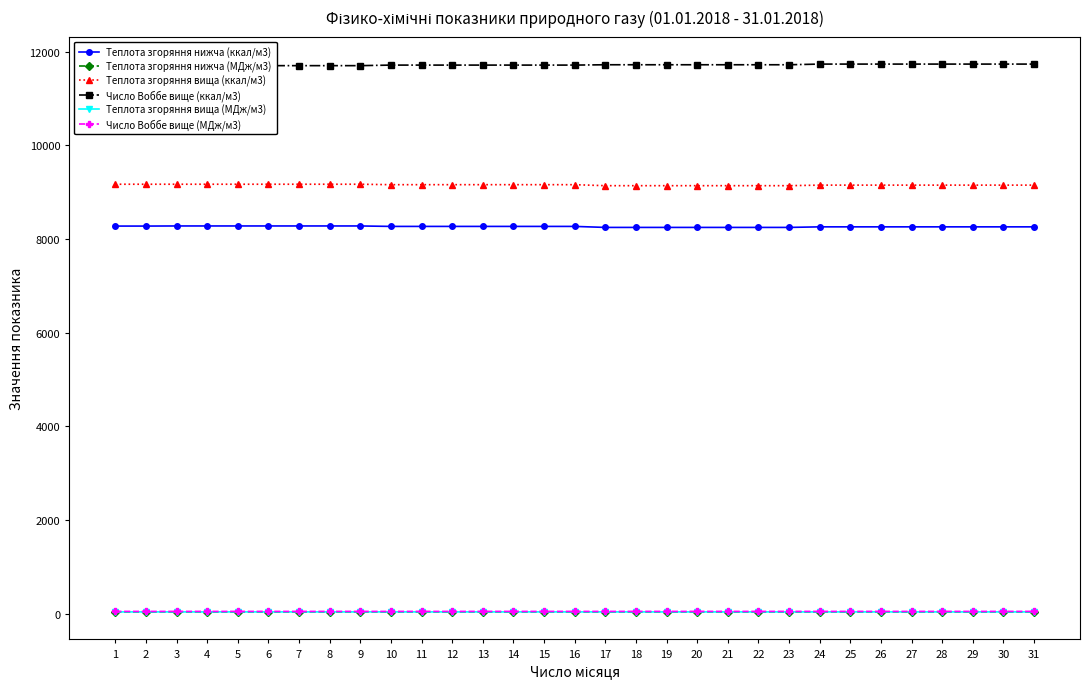

Rank the categories by Число Воббе вище (МДж/м3) value from highest to lowest.

24, 25, 26, 27, 28, 29, 30, 31, 17, 18, 19, 20, 21, 22, 23, 10, 11, 12, 13, 14, 15, 16, 3, 4, 5, 6, 7, 8, 9, 1, 2